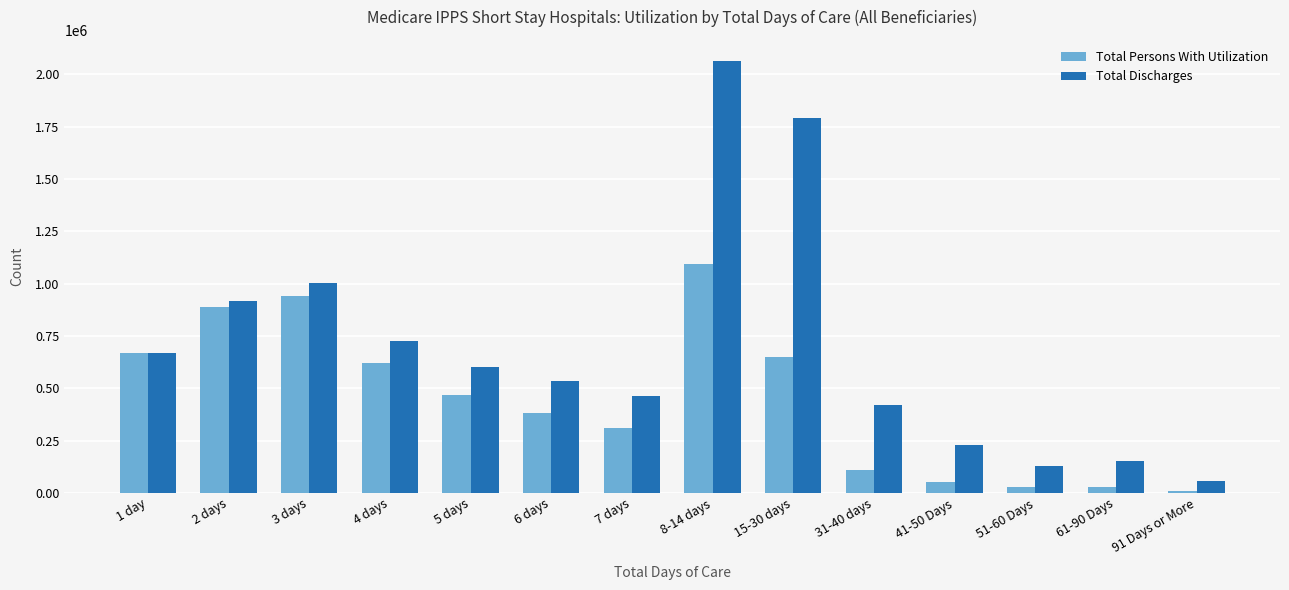

What is the spread (max minus min) of values at 51-60 Days?

103889